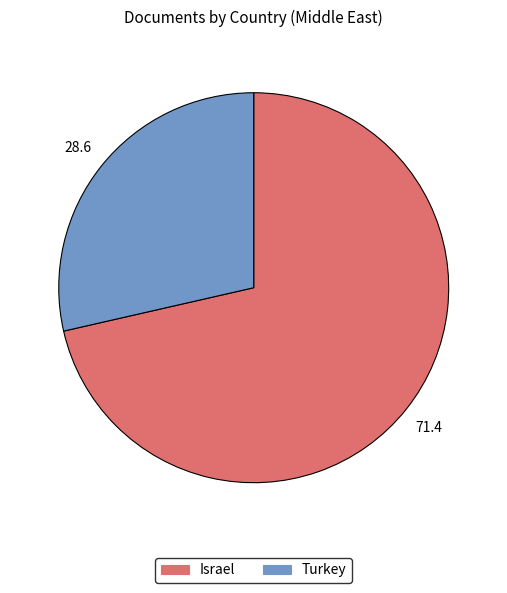

Approximately how many times larger is the value at Israel compared to Turkey?

2.5